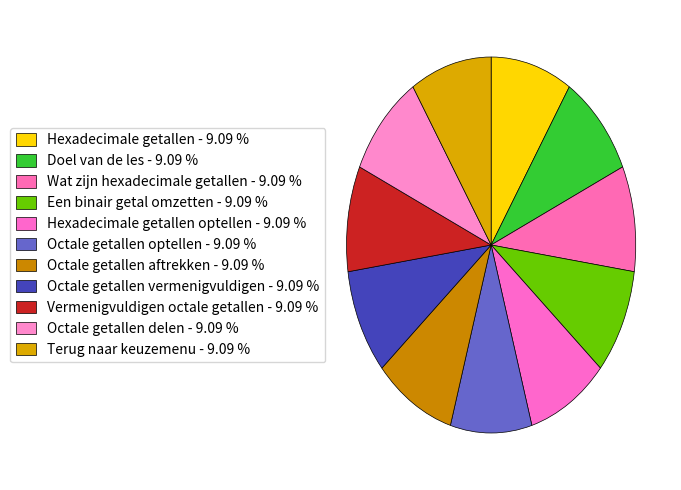

Count the number of slices in the pie.

11